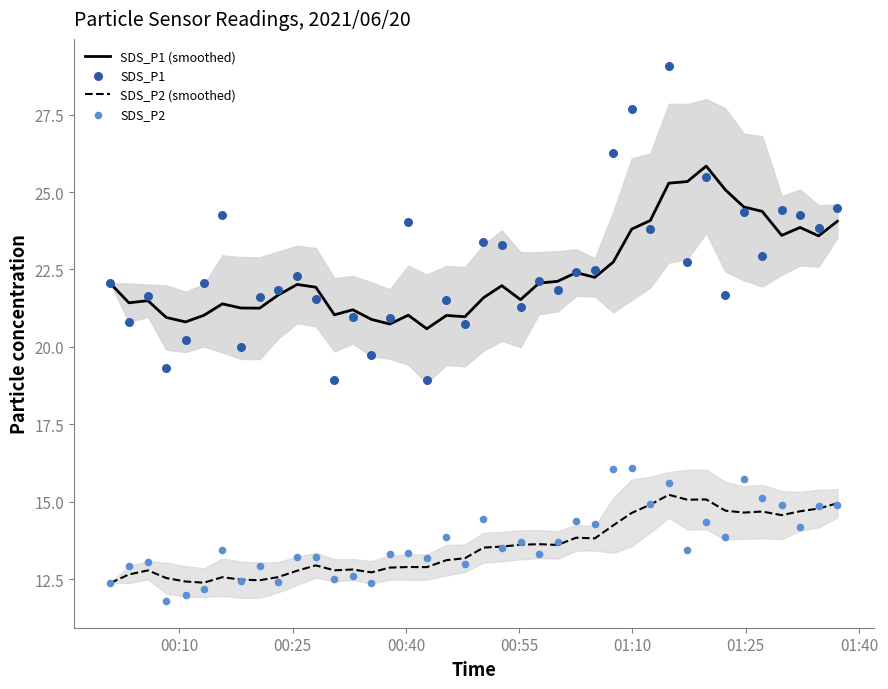

What is the lowest value of the SDS_P1 (smoothed) series?

20.6